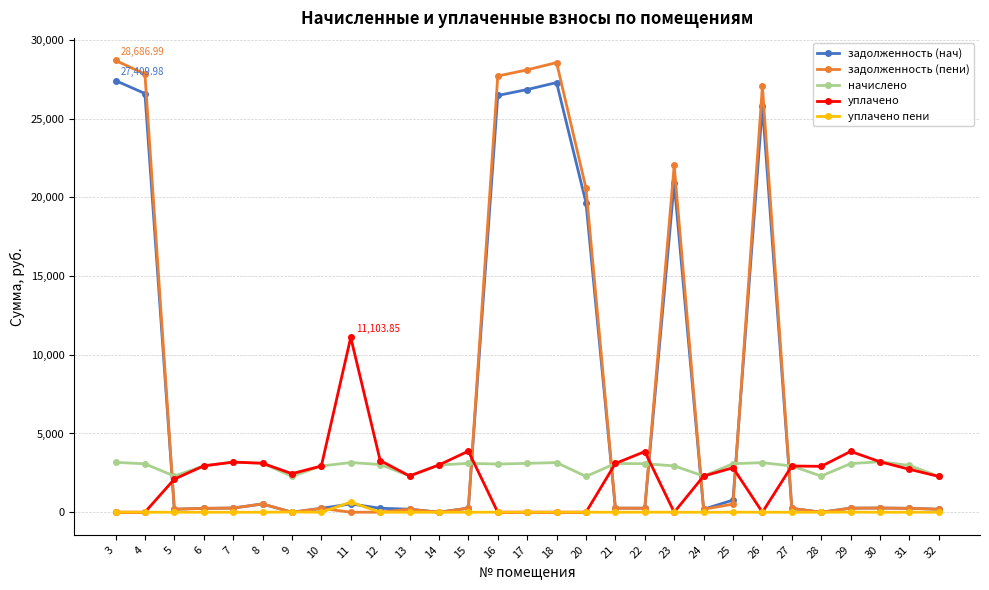

Which series has the largest total across all categories?

задолженность (пени)